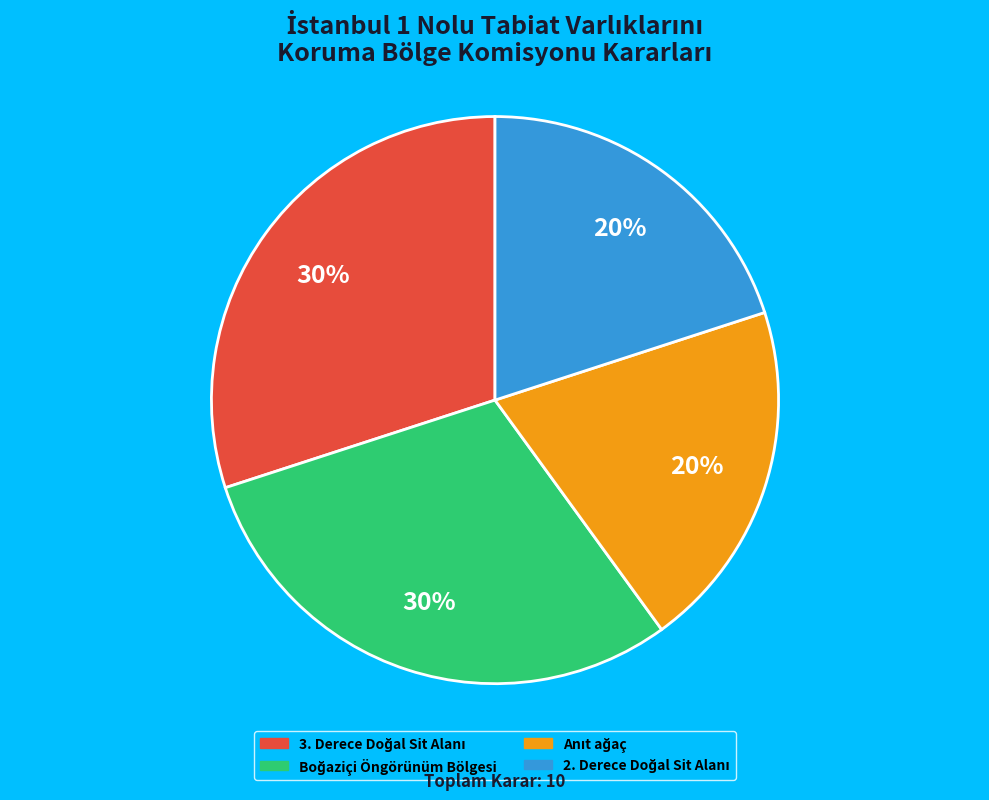

To the nearest percent, what is the average slice percentage?

25%